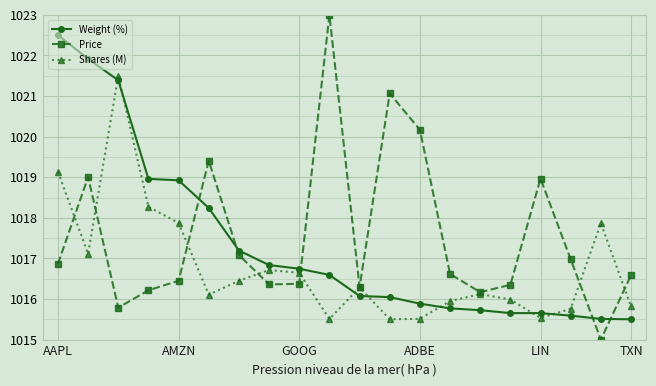

Which series has the largest total across all categories?

Price